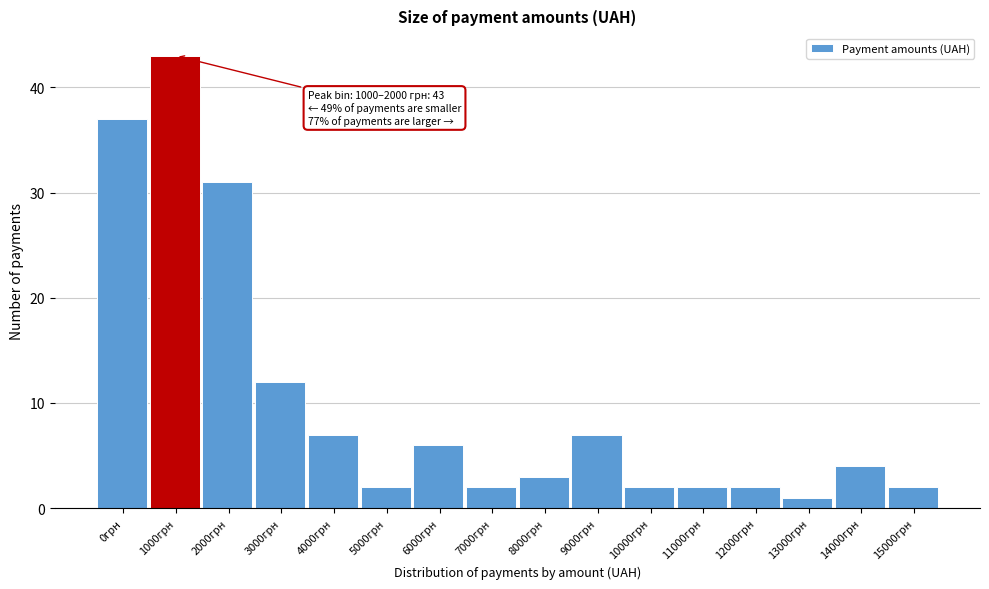

Reading right to left, list all the values displayed in this chart.

2	4	1	2	2	2	7	3	2	6	2	7	12	31	43	37